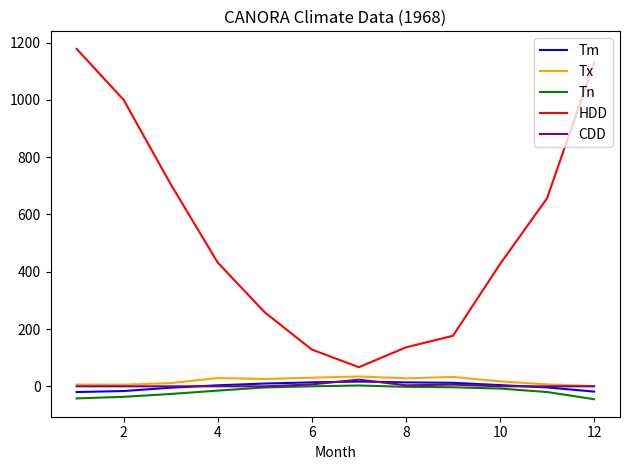

Which series has the largest range (max minus min)?

HDD